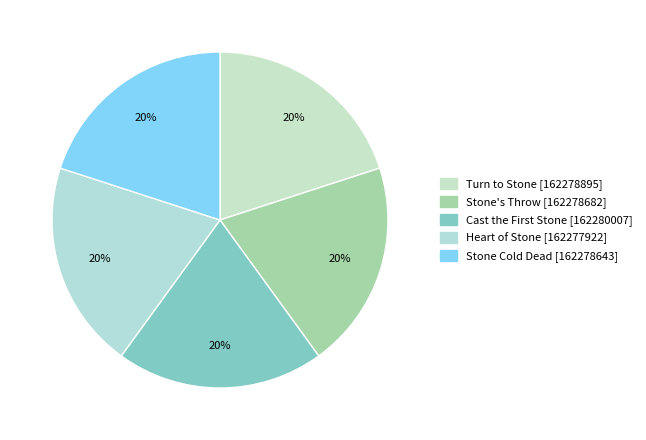

What is the smallest slice in the pie chart?

Heart of Stone